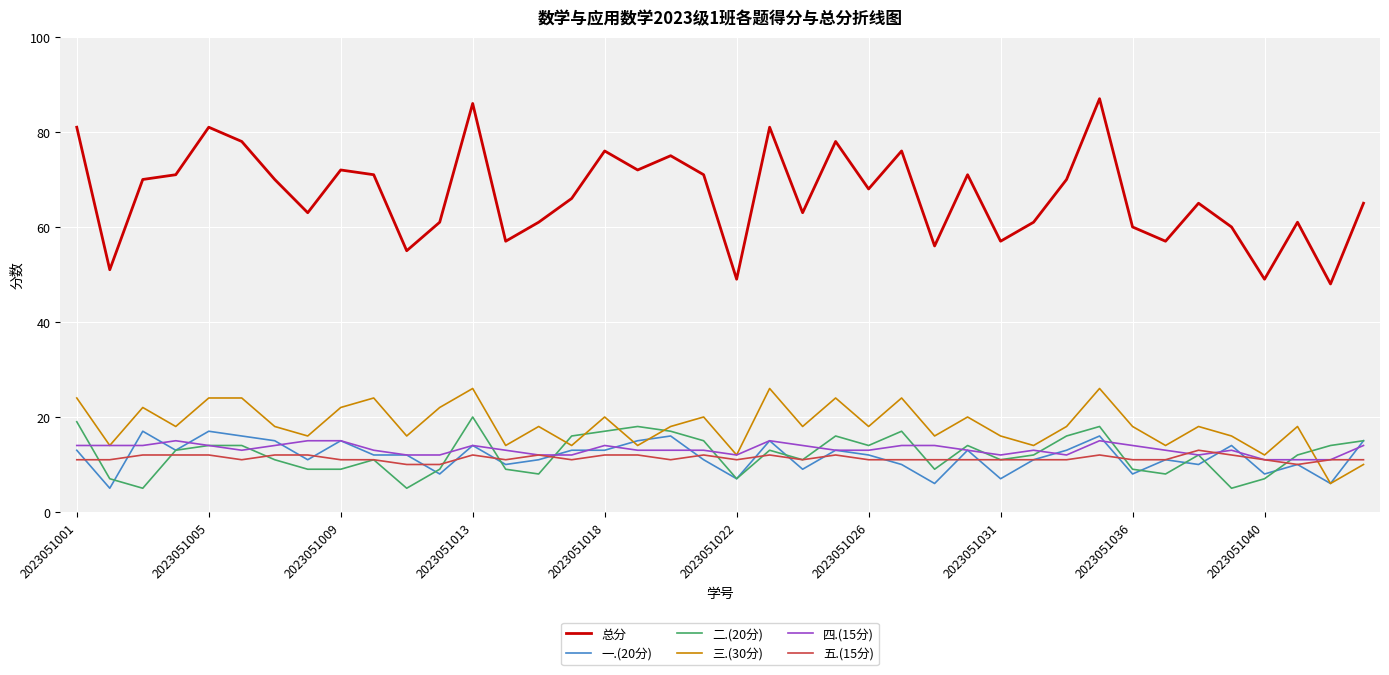

At how many categories does at least one series exceed 24?

40